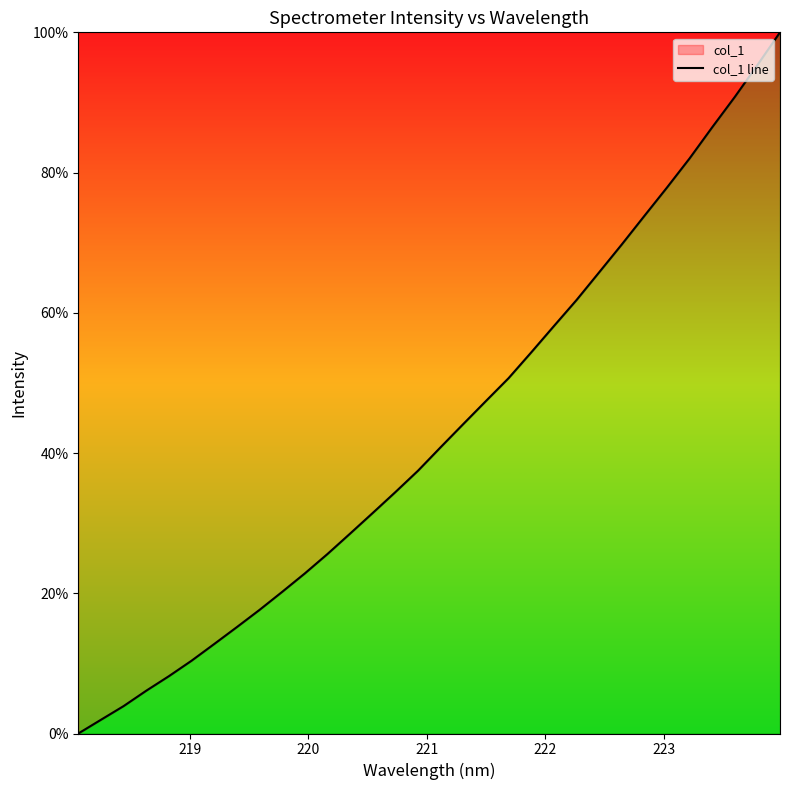

Count the number of values greater than 0.

31